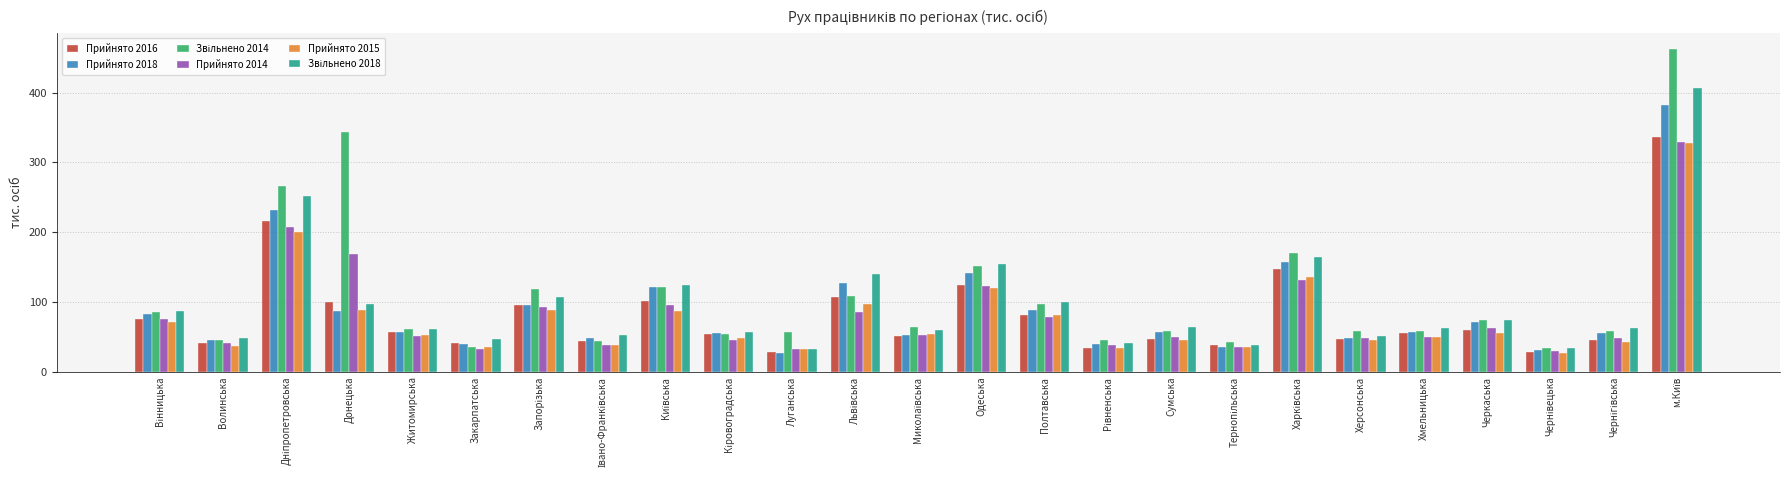

The value of Прийнято 2014 at Херсонська is 48.0. True or false?

True